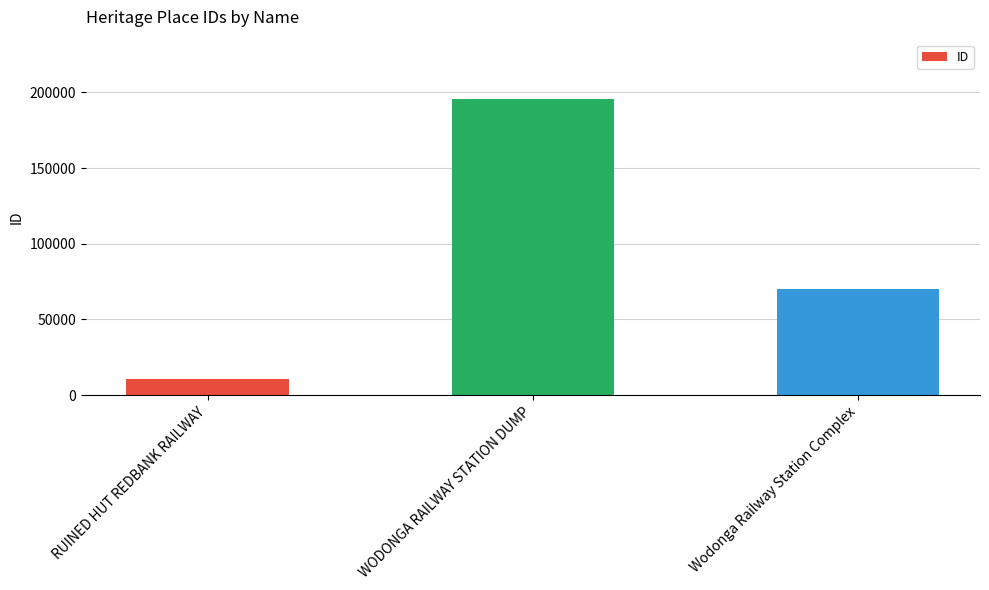

Approximately how many times larger is the value at RUINED HUT REDBANK RAILWAY compared to Wodonga Railway Station Complex?

0.2